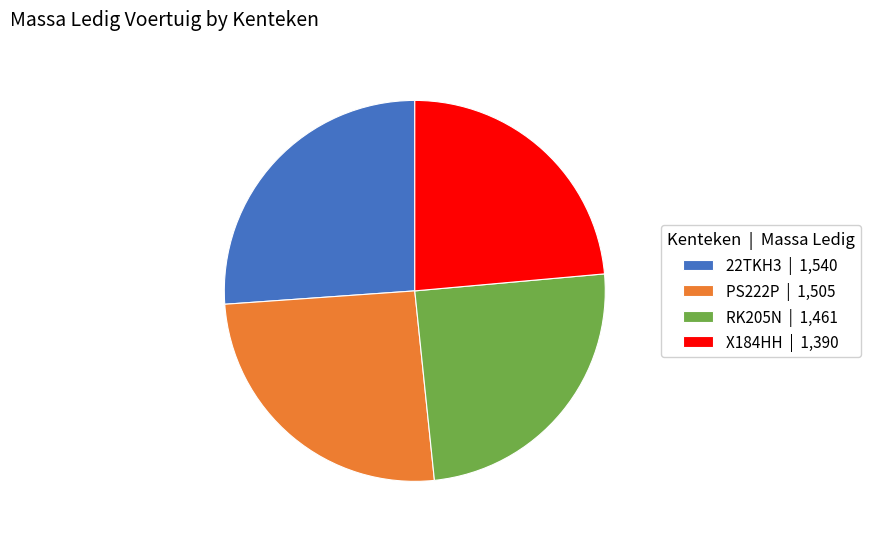

Does any single category account for the majority?

No